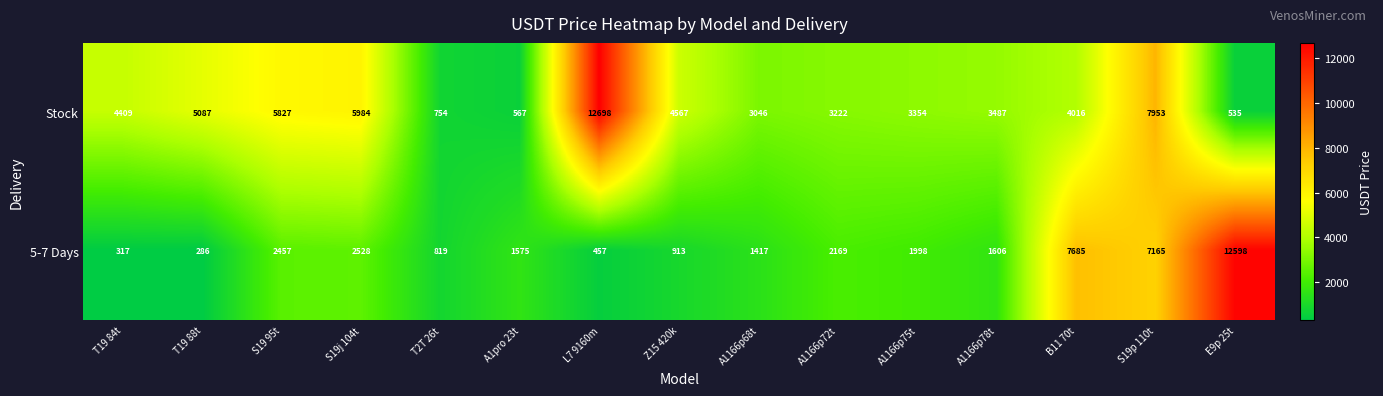

List the series in order of their peak value, lowest first.

5-7 Days, Stock